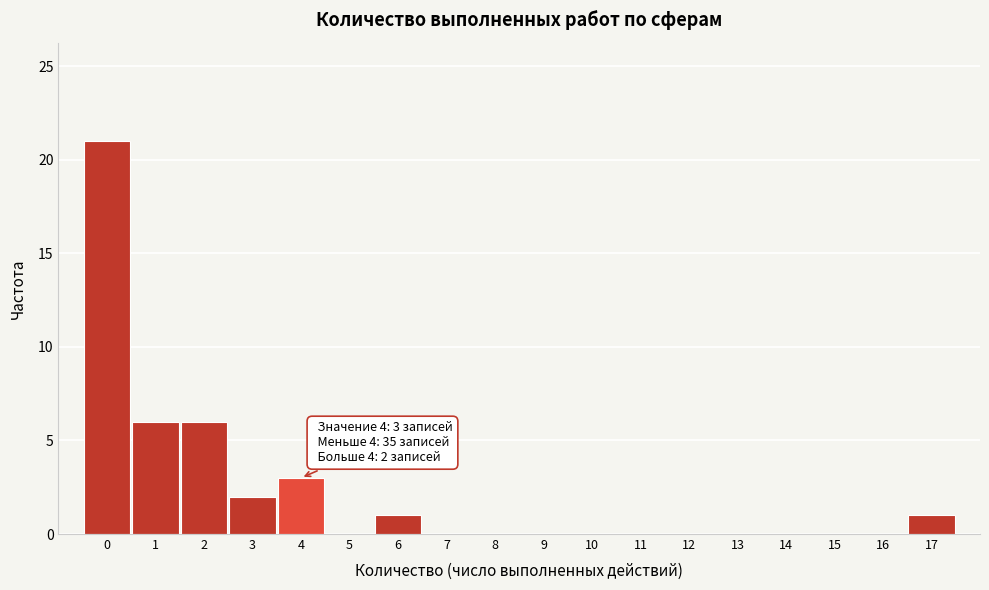

Reading right to left, transcribe all the data shown in this chart.

17=1	16=0	15=0	14=0	13=0	12=0	11=0	10=0	9=0	8=0	7=0	6=1	5=0	4=3	3=2	2=6	1=6	0=21